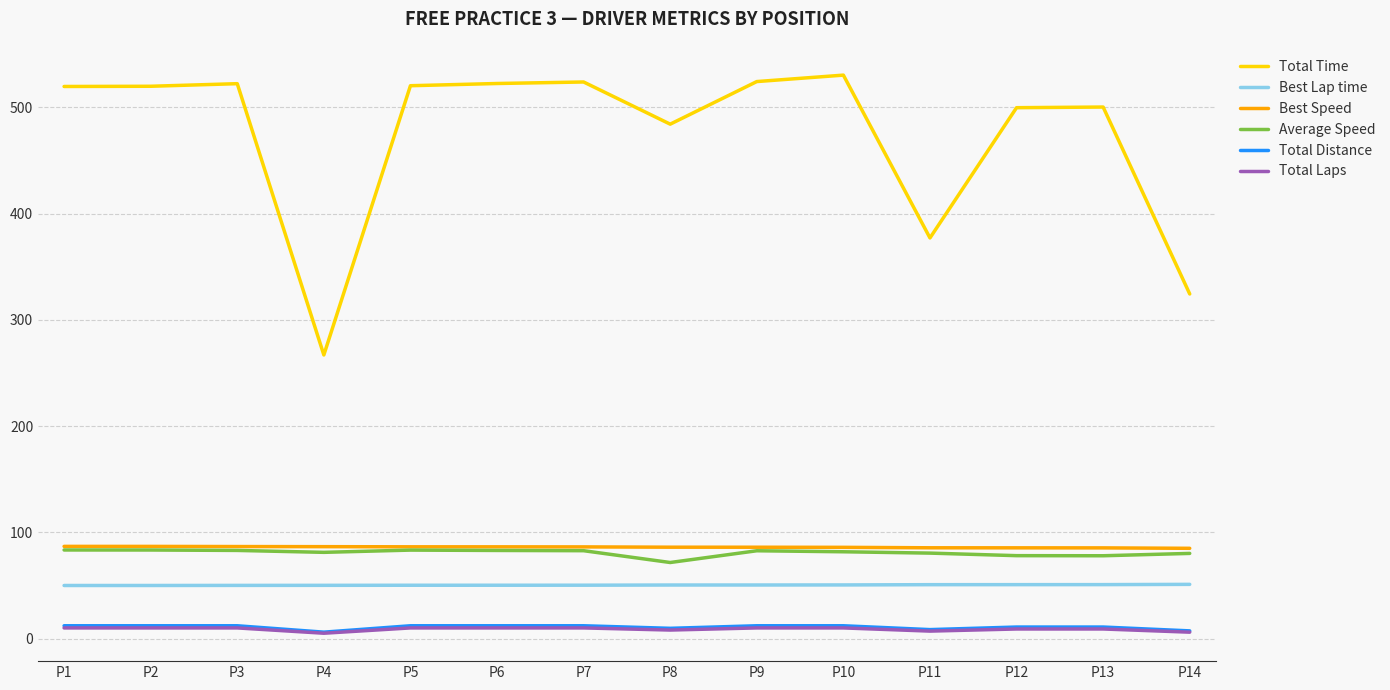

True or false: Best Speed and Total Time cross at least once.

False